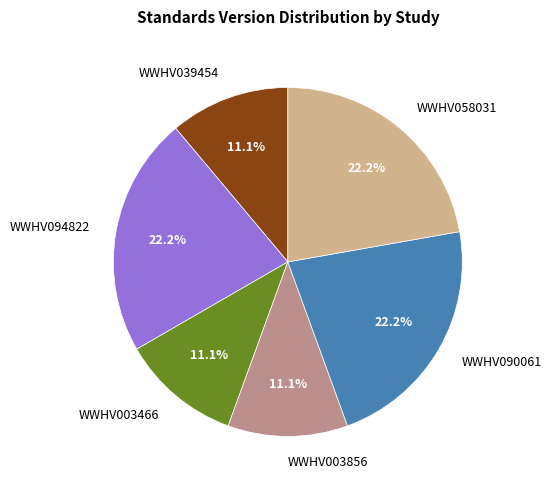

Which has a higher value, WWHV094822 or WWHV039454?

WWHV094822